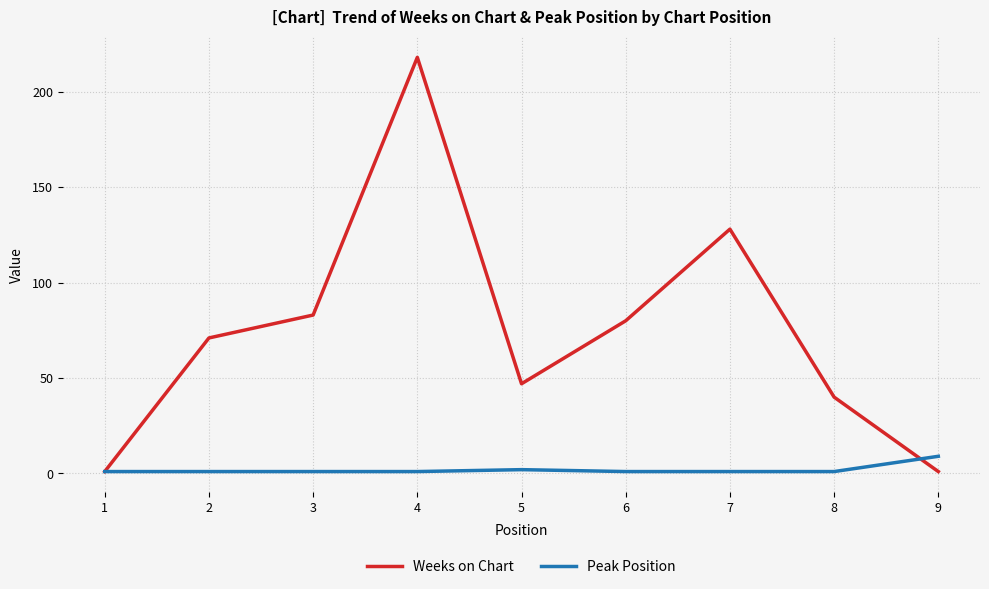

At which category is the sum across all series the highest?

4